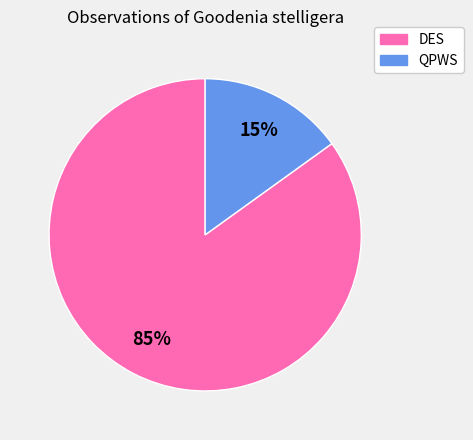

Which slice represents more than half of the pie?

DES